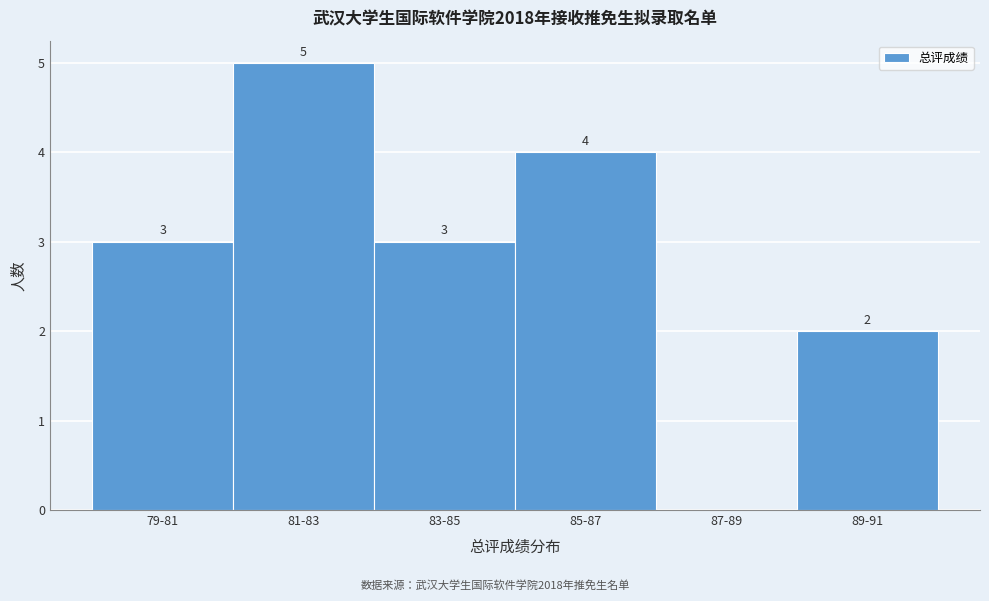

Reading left to right, transcribe all the data shown in this chart.

79-81=3	81-83=5	83-85=3	85-87=4	87-89=0	89-91=2